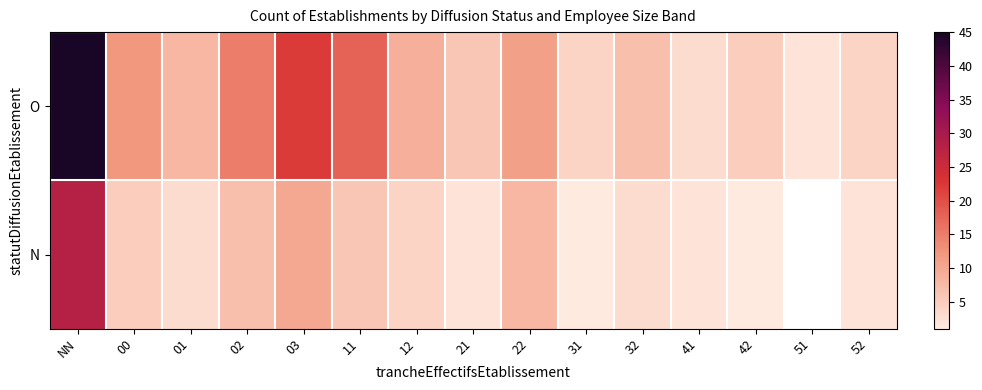

How many positive values does the N series have?

14